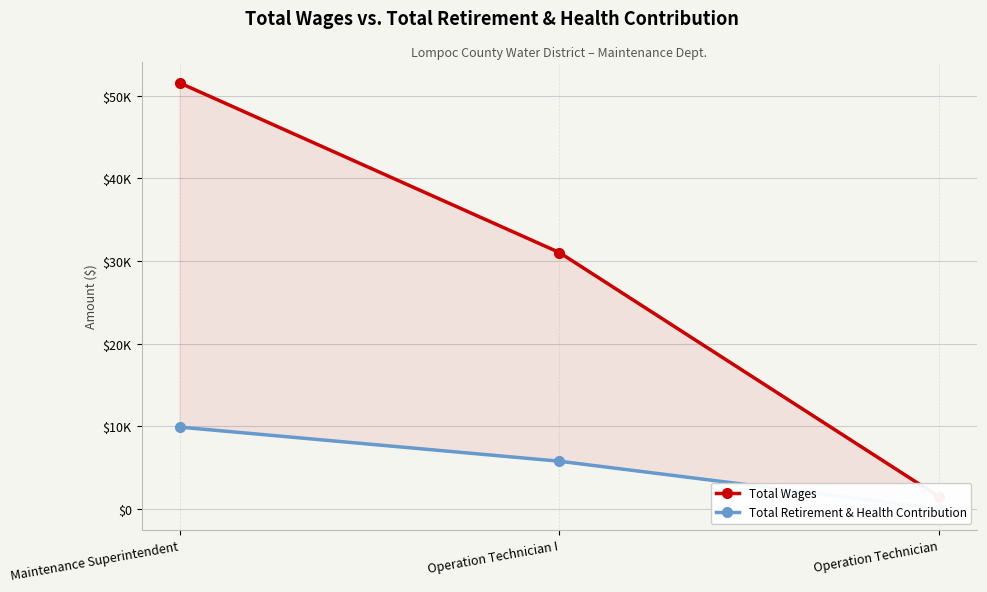

Does the chart have visible grid lines?

Yes